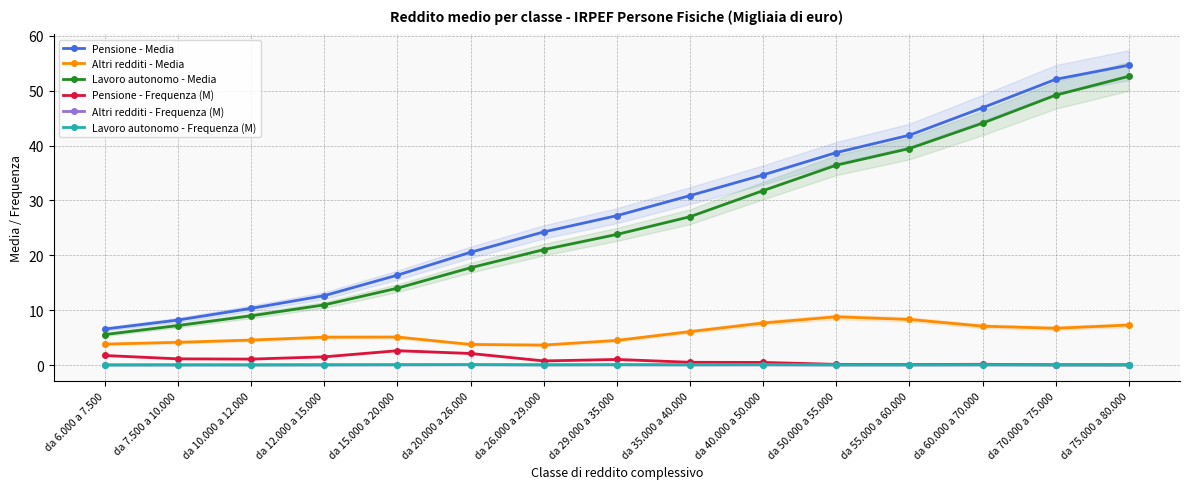

Which series has the largest total across all categories?

Pensione - Media